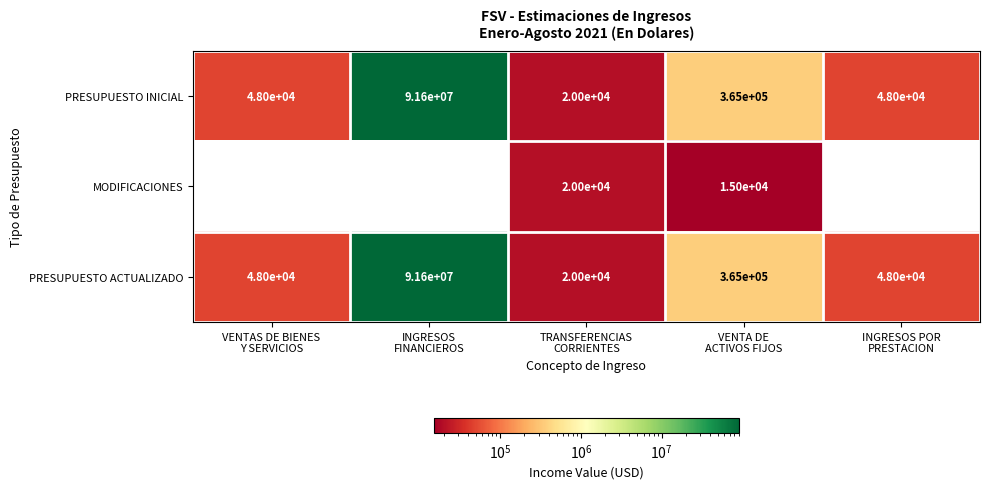

What is the average value of the PRESUPUESTO INICIAL series?

18416200